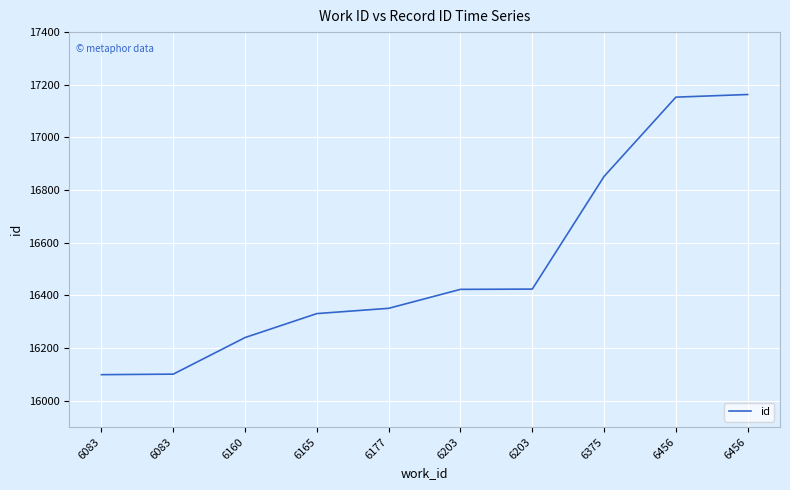

Does the chart display data point markers on the line(s)?

No